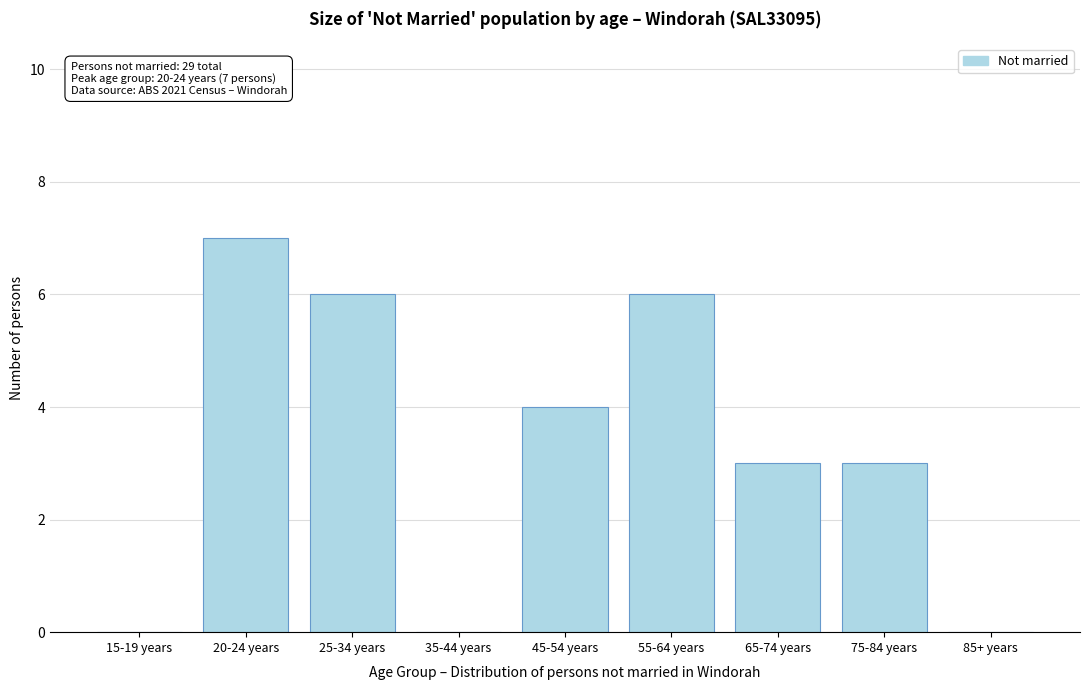

Reading right to left, transcribe all the data shown in this chart.

85+ years=0	75-84 years=3	65-74 years=3	55-64 years=6	45-54 years=4	35-44 years=0	25-34 years=6	20-24 years=7	15-19 years=0